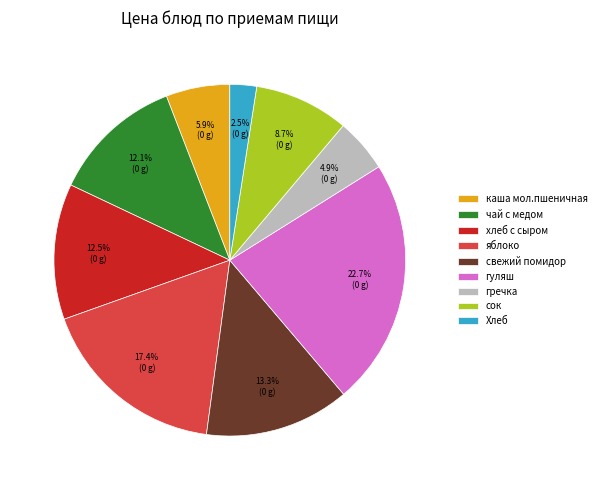

Approximately how many times larger is the value at каша мол.пшеничная compared to яблоко?

0.3